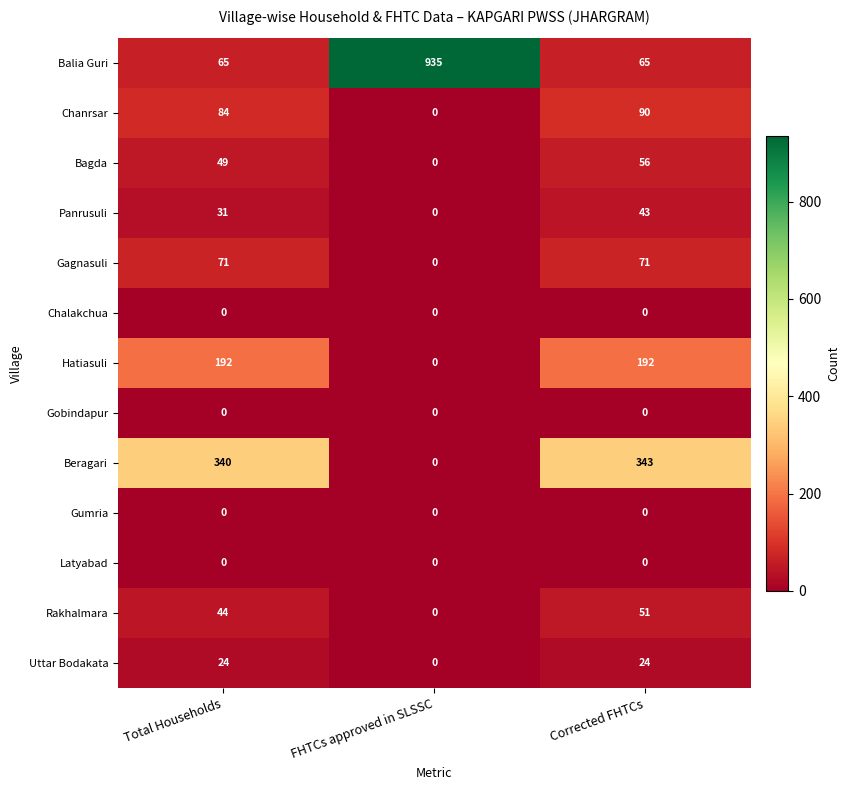

List the labels in order of Beragari value, largest first.

Corrected FHTCs, Total Households, FHTCs approved in SLSSC